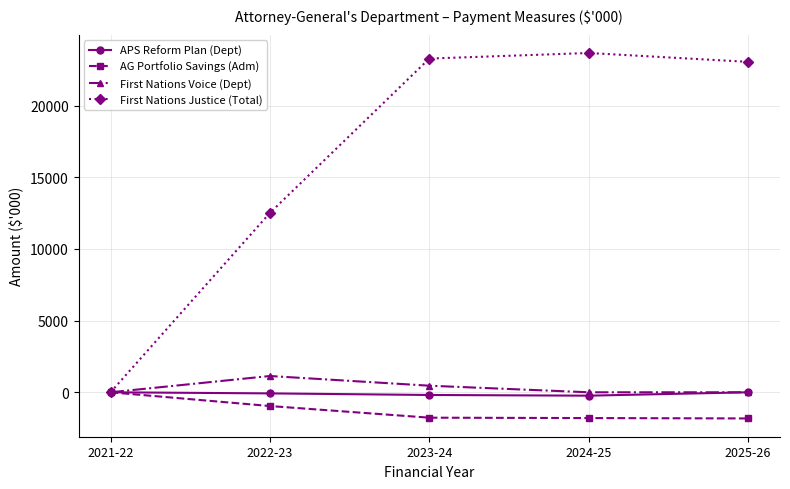

Which series has the largest range (max minus min)?

First Nations Justice (Total)